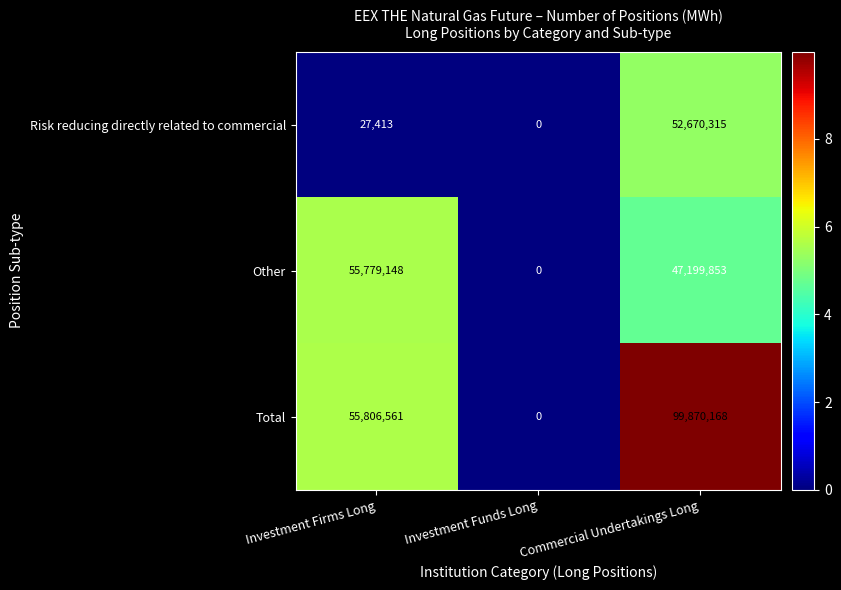

At how many categories does at least one series exceed 79307738?

1